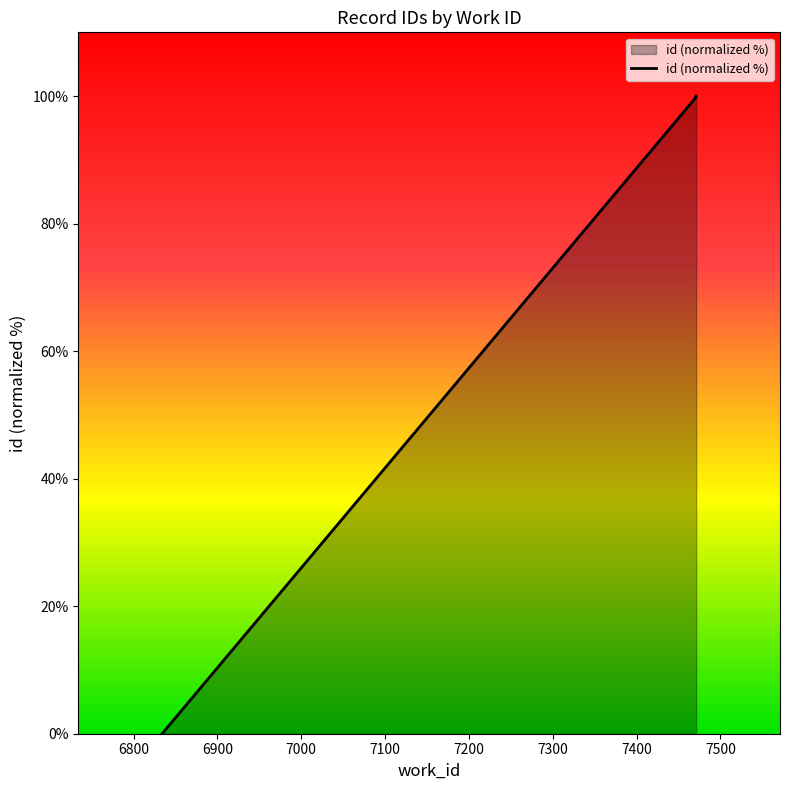

Where does the data first go above 99?

7470